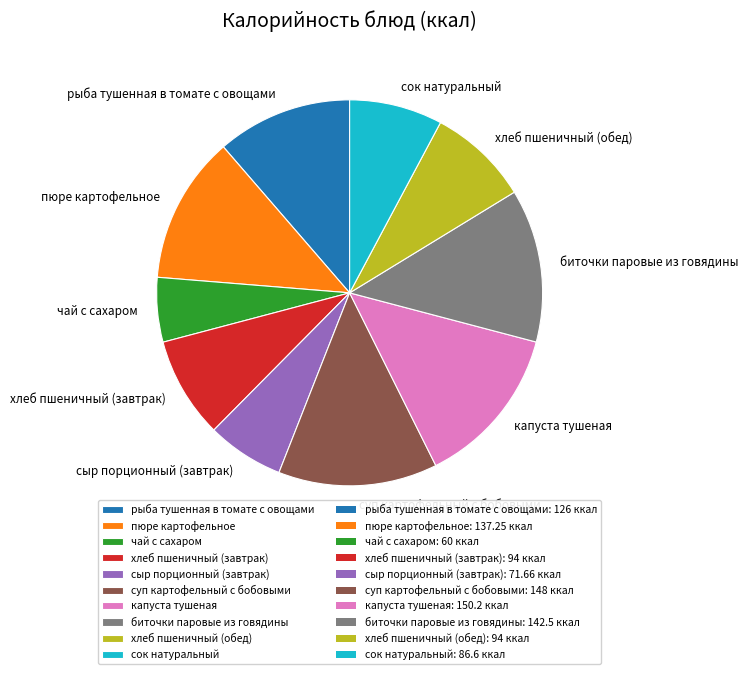

How many slices are in this pie chart?

10